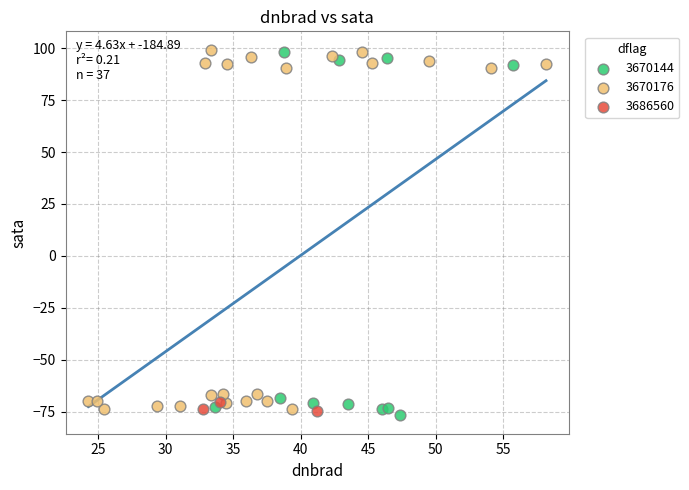

What are all the series names shown in the legend?

3670144, 3670176, 3686560